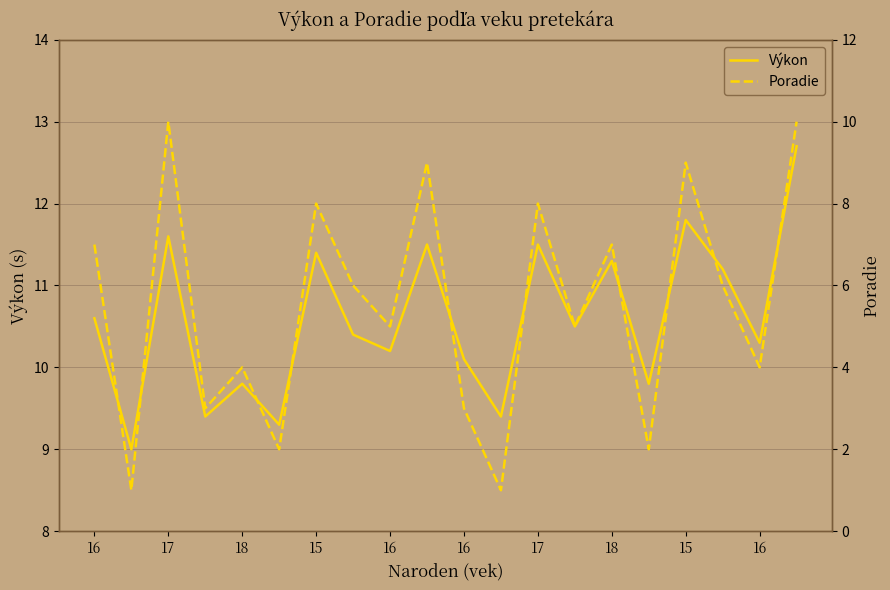

Reading right to left, extract all data points from this chart.

Výkon: 12.7	10.3	11.2	11.8	9.8	11.3	10.5	11.5	9.4	10.1	11.5	10.2	10.4	11.4	9.3	9.8	9.4	11.6	9.0	10.6
Poradie: 10.0	4.0	6.0	9.0	2.0	7.0	5.0	8.0	1.0	3.0	9.0	5.0	6.0	8.0	2.0	4.0	3.0	10.0	1.0	7.0